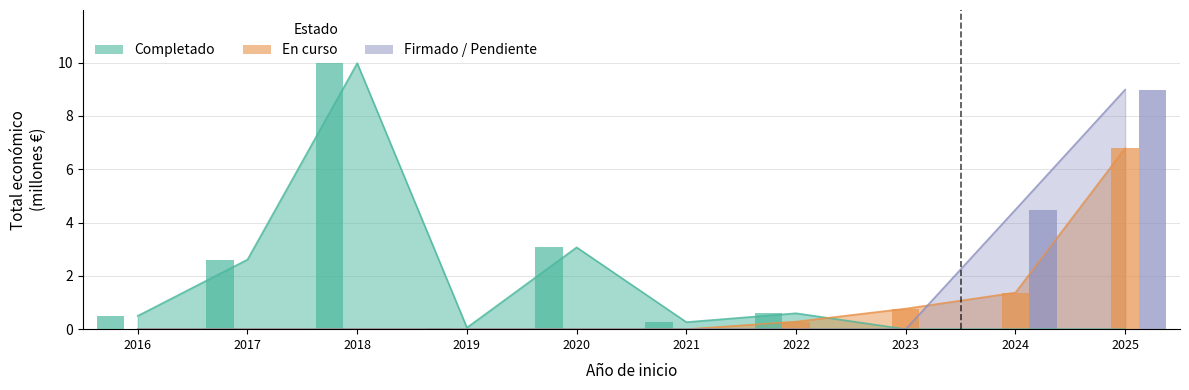

What is the difference between the Forecast values at 2024 and 2020?

4.5